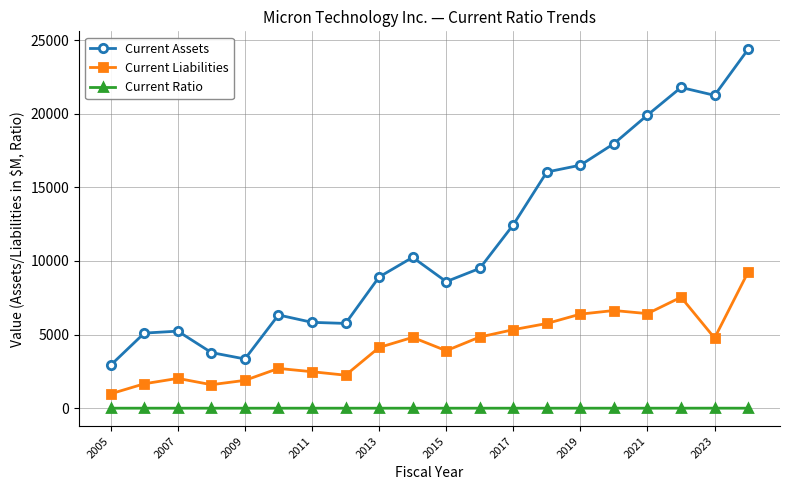

How many data points in Current Liabilities are less than 4765?

10